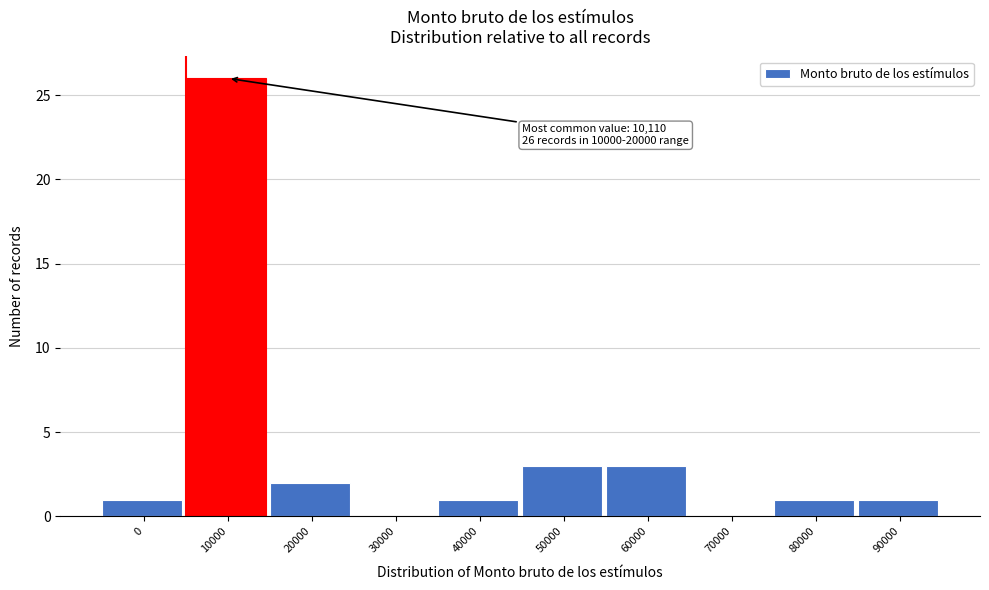

Reading left to right, list all the values displayed in this chart.

0=1	10000=26	20000=2	30000=0	40000=1	50000=3	60000=3	70000=0	80000=1	90000=1